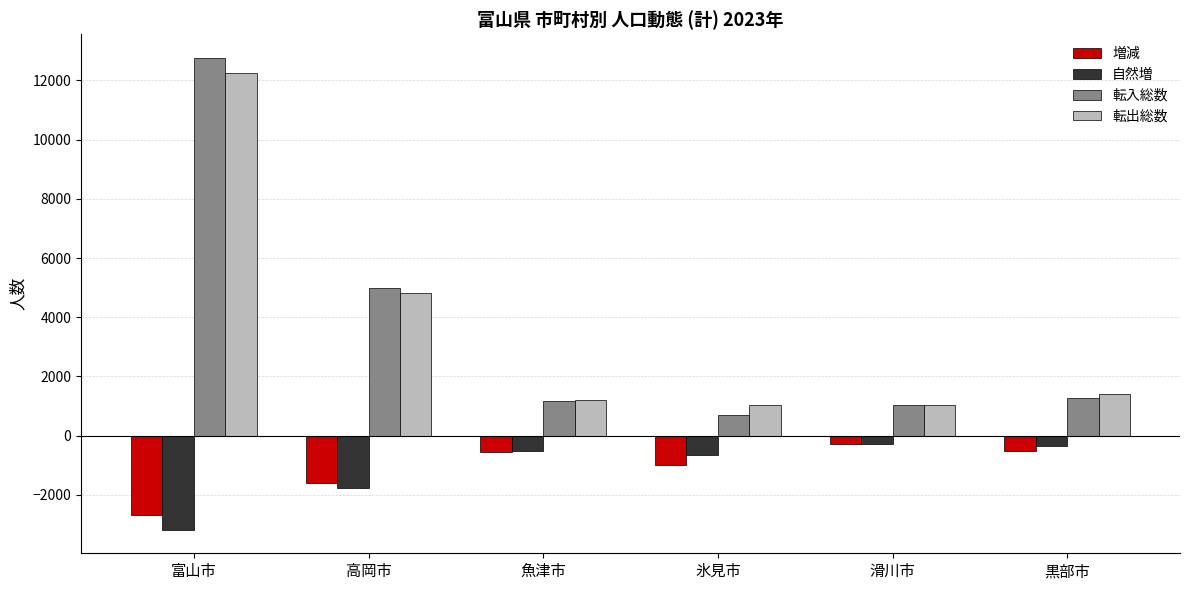

What is the difference between the maximum and minimum values in the 転入総数 series?

12080